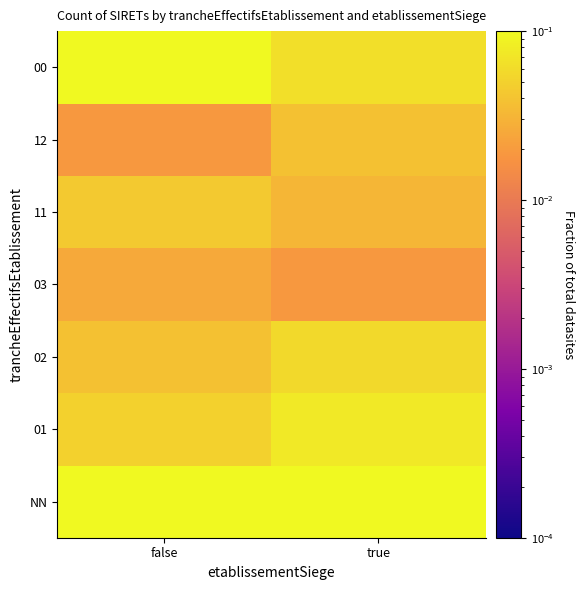

Rank the series at false from lowest to highest value.

12, 03, 02, 11, 01, 00, NN